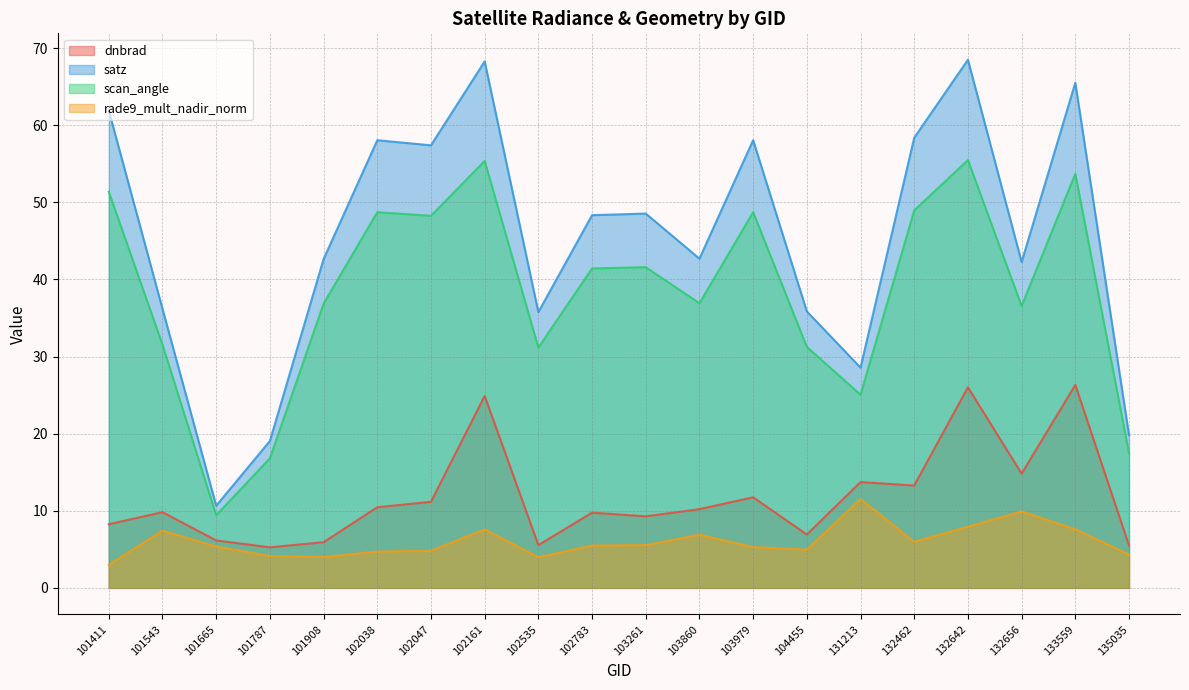

What is the average value of the satz series?

45.3